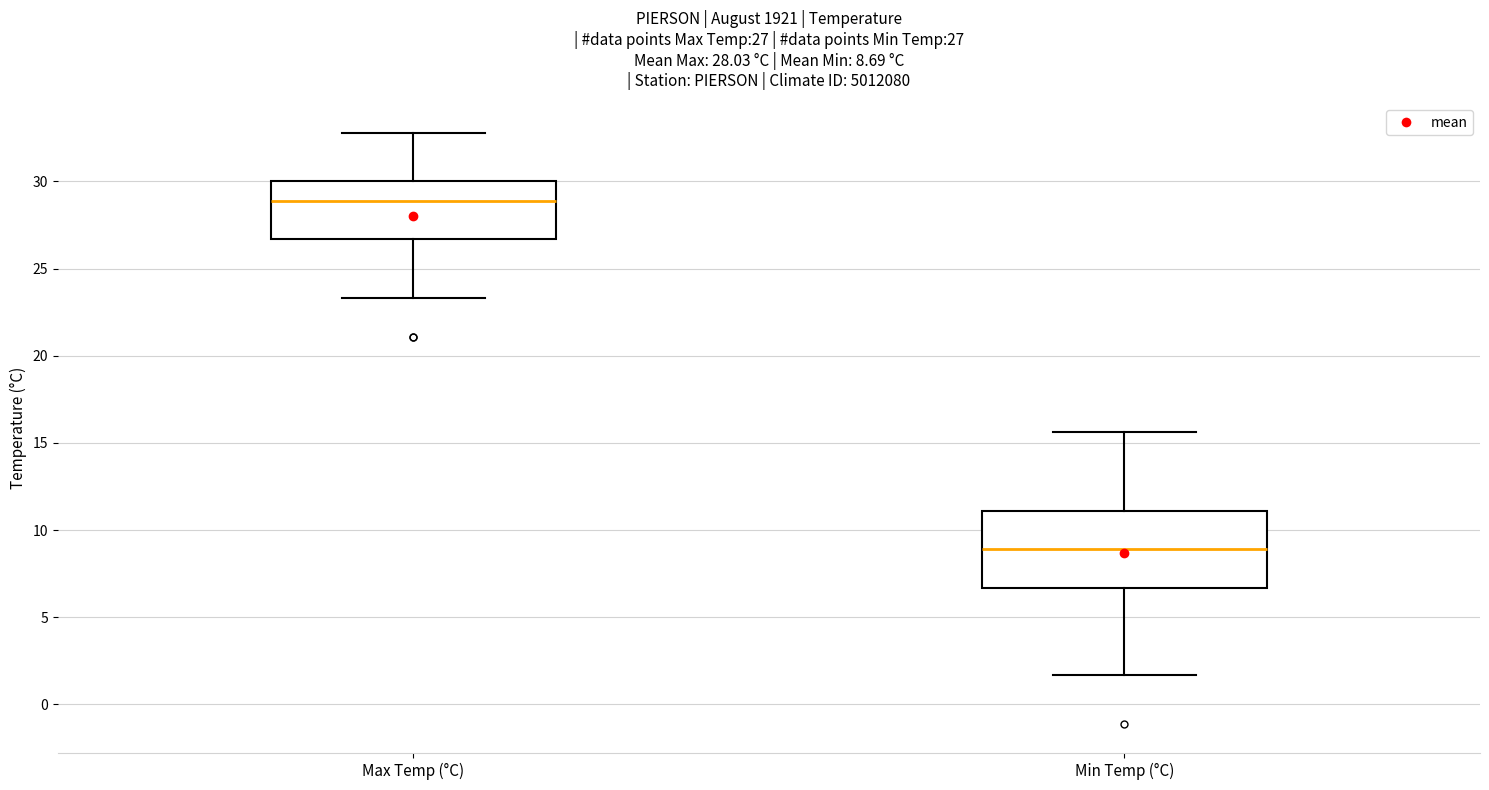

Comparing the boxes themselves (not the whiskers), which one is the tallest?

Min Temp (°C)